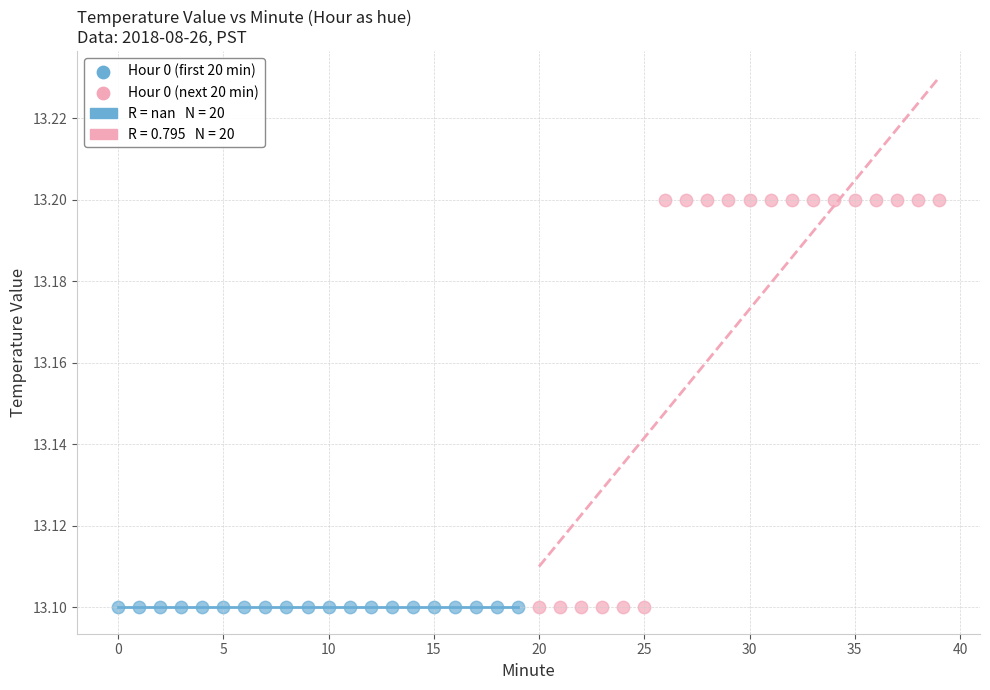

Which series contains the highest Y value?

Hour 0 (next 20 min)